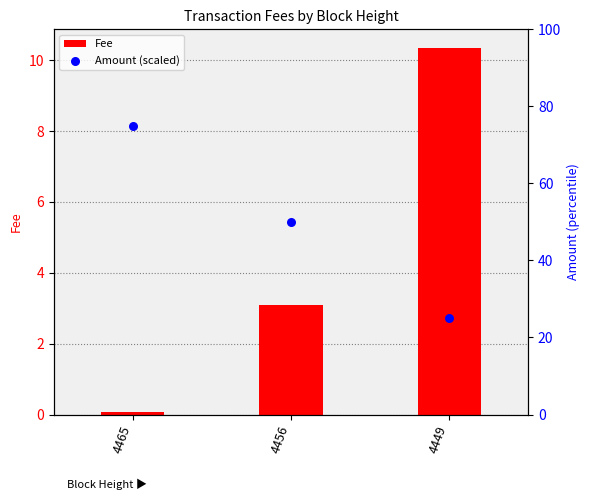

What is the total value across all series at 4449?

35.4